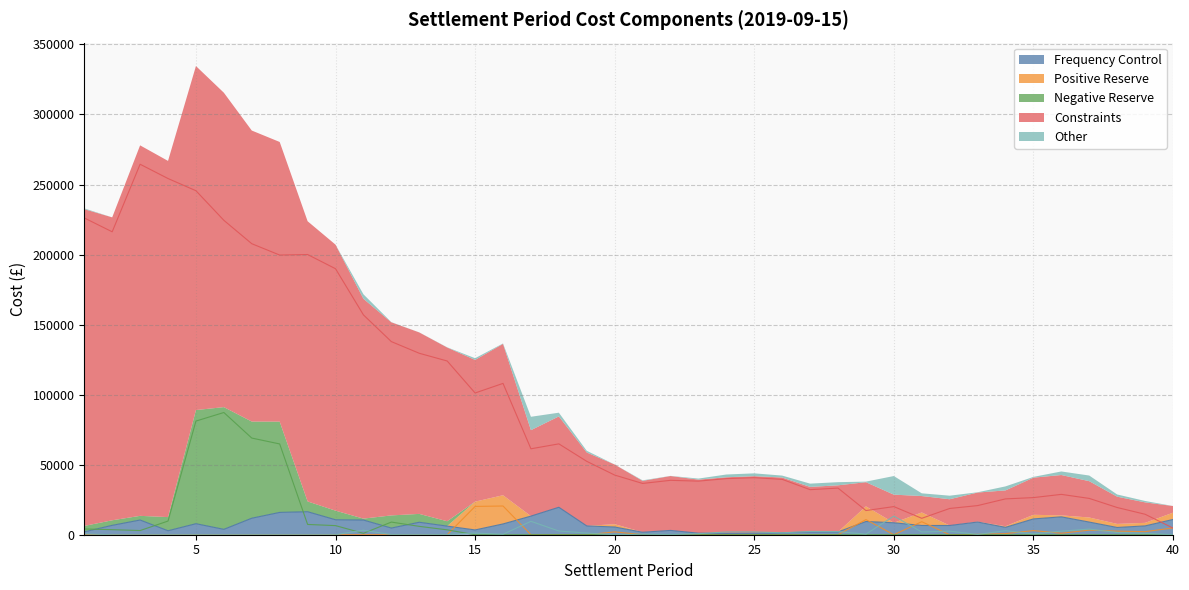

Reading right to left, list all the values displayed in this chart.

Frequency Control: 40=10879.8	39=6301.8	38=5171.7	37=9028.0	36=12748.2	35=11287.5	34=5272.8	33=9059.6	32=6580.5	31=6600.2	30=8525.0	29=9444.7	28=1980.2	27=1966.3	26=1324.4	25=1092.8	24=970.6	23=1098.6	22=3074.4	21=1758.1	20=5509.3	19=6279.9	18=19596.5	17=13289.1	16=7694.7	15=3417.3	14=6139.6	13=8902.3	12=4762.7	11=10483.7	10=10682.9	9=16423.0	8=15930.5	7=11783.5	6=3842.2	5=7865.3	4=2830.3	3=10493.9	2=6696.8	1=2068.8
Positive Reserve: 40=4848.7	39=2179.2	38=2559.2	37=3272.5	36=1067.6	35=2940.8	34=779.3	33=264.6	32=0.1	31=9292.9	30=0.0	29=10807.2	28=0.0	27=0.0	26=0.0	25=0.0	24=0.0	23=0.0	22=0.0	21=78.1	20=2014.5	19=0.0	18=0.0	17=0.0	16=20503.2	15=20197.2	14=0.0	13=0.0	12=0.0	11=0.0	10=0.0	9=0.0	8=0.0	7=0.0	6=0.0	5=0.0	4=0.0	3=0.0	2=0.0	1=114.2
Negative Reserve: 40=0.0	39=0.0	38=0.0	37=0.0	36=0.0	35=0.0	34=0.0	33=0.0	32=0.0	31=0.0	30=0.0	29=0.0	28=0.0	27=0.0	26=0.0	25=0.0	24=0.0	23=0.0	22=0.0	21=0.0	20=0.0	19=39.5	18=0.0	17=0.0	16=0.0	15=0.0	14=3480.2	13=5967.7	12=9023.8	11=1013.7	10=6500.8	9=7339.0	8=64802.0	7=69004.2	6=87247.5	5=81134.6	4=9755.4	3=2981.0	2=3608.4	1=4092.4
Constraints: 40=4752.9	39=14610.6	38=19420.4	37=25917.0	36=28808.2	35=26505.1	34=25582.4	33=20792.3	32=18743.0	31=11719.0	30=20076.5	29=17249.8	28=33289.3	27=32164.2	26=39524.8	25=40717.2	24=40051.3	23=38260.8	22=38829.2	21=36610.0	20=42576.0	19=52385.6	18=64862.5	17=61343.7	16=108031.0	15=101178.4	14=124021.7	13=129532.9	12=137857.6	11=156927.1	10=189890.6	9=200023.4	8=199642.4	7=207750.6	6=224446.2	5=245572.3	4=254273.4	3=264479.3	2=216246.3	1=226135.4
Other: 40=5.0	39=1009.8	38=1580.0	37=4034.4	36=2537.0	35=557.8	34=2871.5	33=185.1	32=2542.0	31=1945.5	30=13291.0	29=407.3	28=2252.9	27=2342.8	26=1368.6	25=1999.2	24=1965.2	23=724.7	22=95.7	21=379.4	20=25.0	19=1207.3	18=2650.6	17=9567.6	16=305.3	15=1210.1	14=147.7	13=57.9	12=106.4	11=3210.3	10=3.6	9=0.1	8=0.0	7=0.0	6=0.0	5=0.0	4=0.0	3=0.0	2=0.0	1=554.0